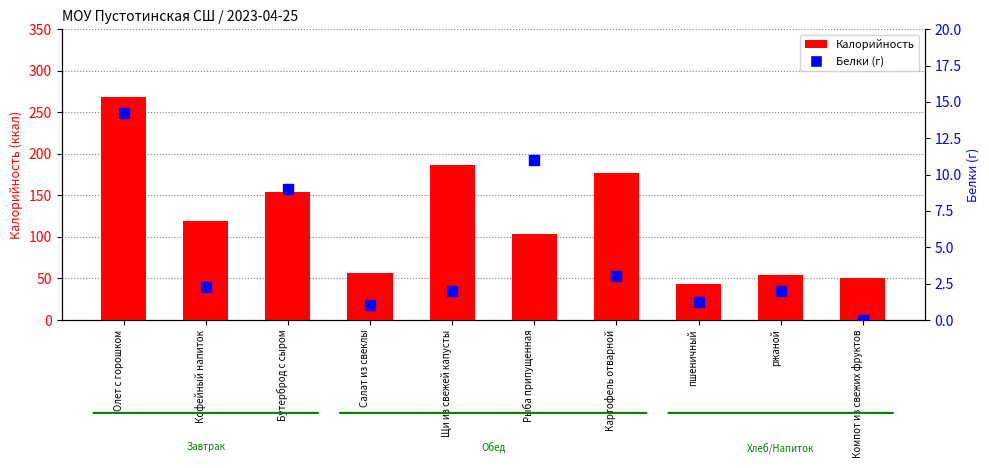

Does the chart contain any negative values?

No